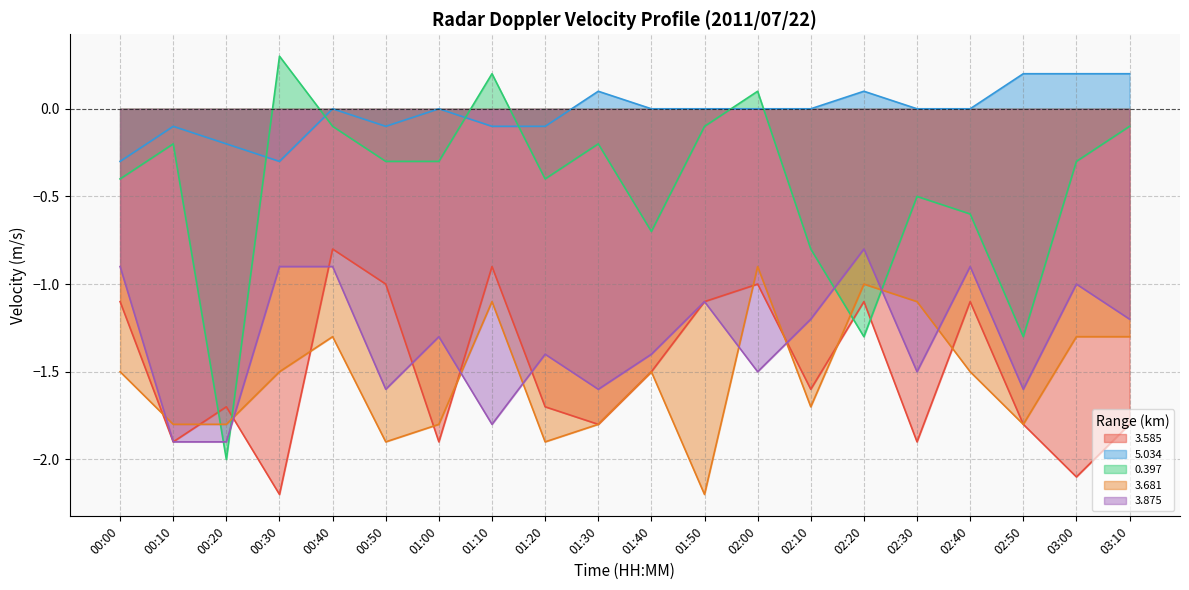

The 3.585 series shows -1.5 at 01:40. True or false?

True